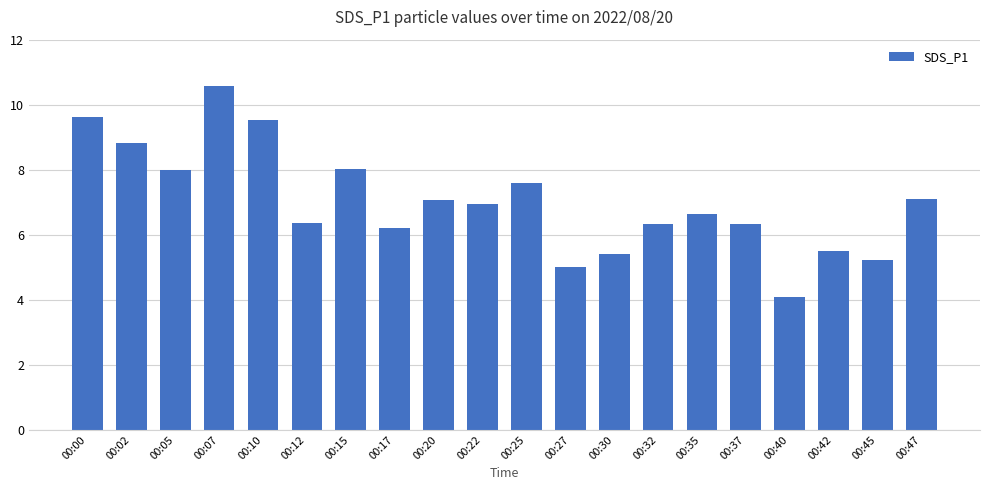

The value at 00:05 is 3.7. True or false?

False